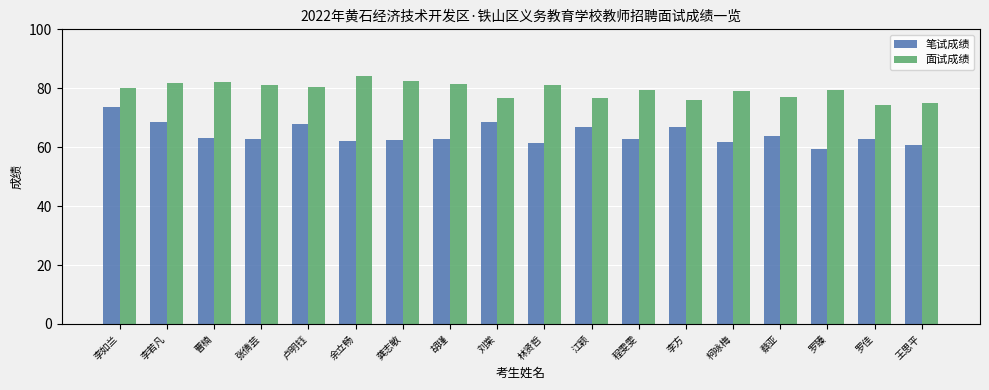

Is it true that 笔试成绩 equals 24.8 at 卢明钰?

False